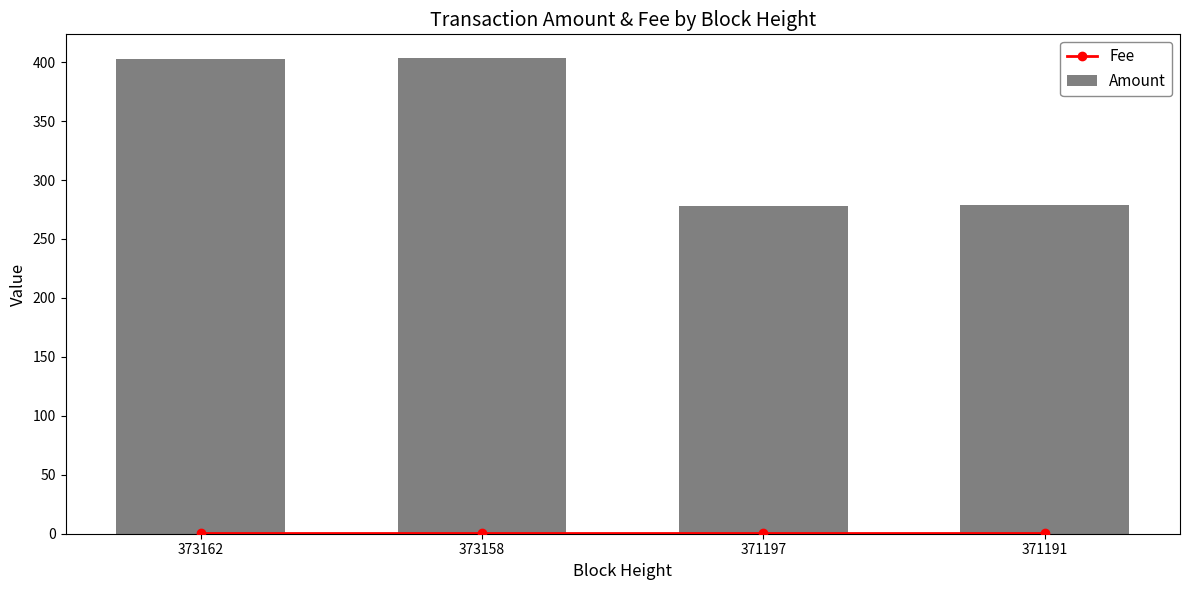

What is the total value across all series at 371197?

279.0